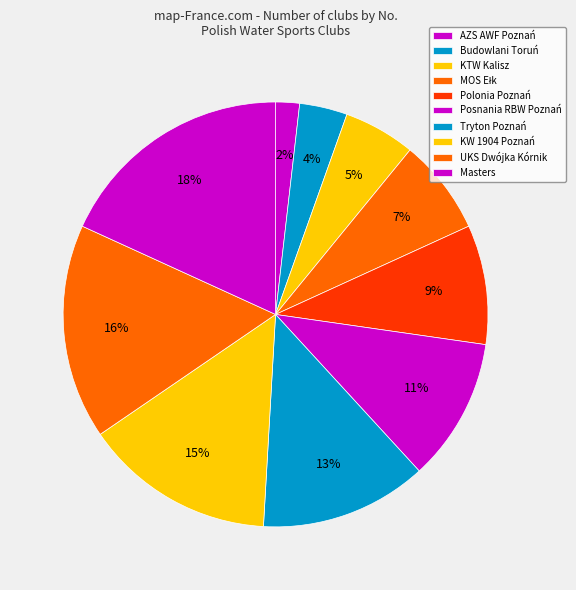

Does any single category account for the majority?

No